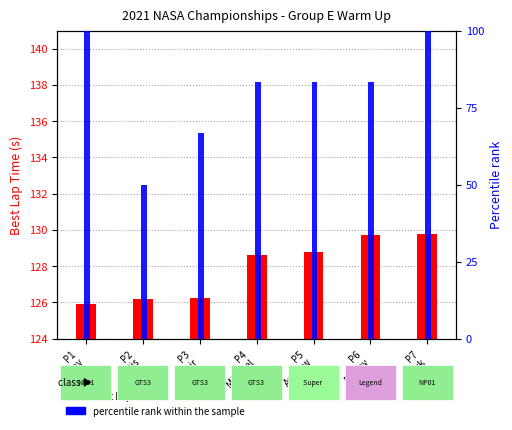

The Best Lap time series shows 1.7 at P4
Michael. True or false?

False